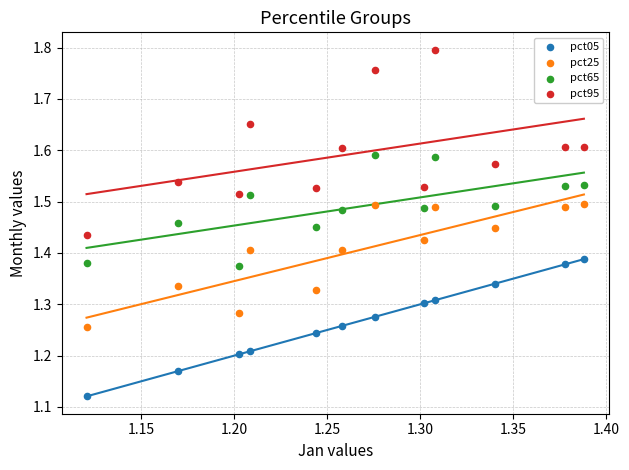

What are all the series names shown in the legend?

pct05, pct25, pct65, pct95